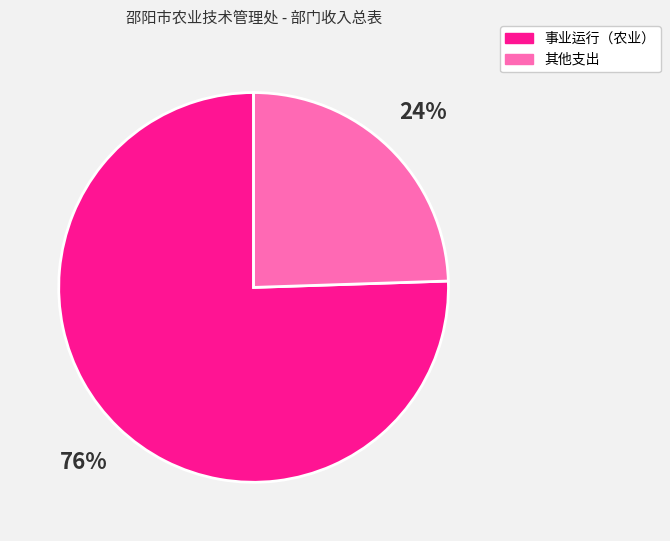

Does any single category account for the majority?

Yes